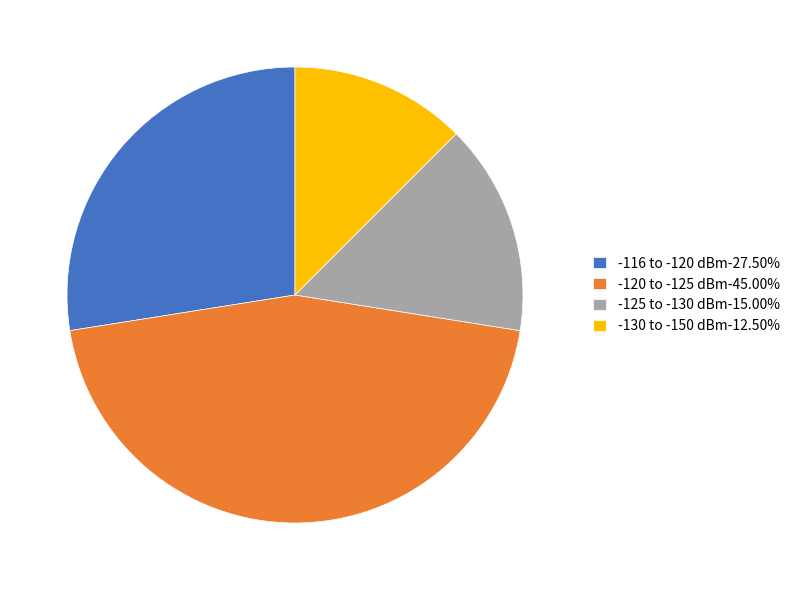

Is the sum of -120 to -125 dBm-45.00% and -116 to -120 dBm-27.50% greater than half?

Yes